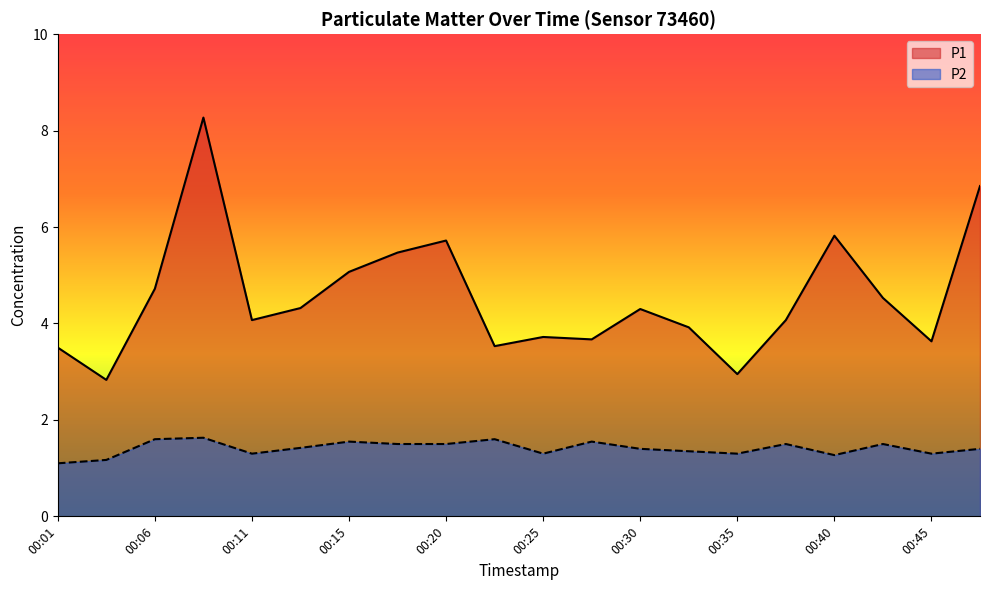

Where is the first local maximum for P2?

00:08